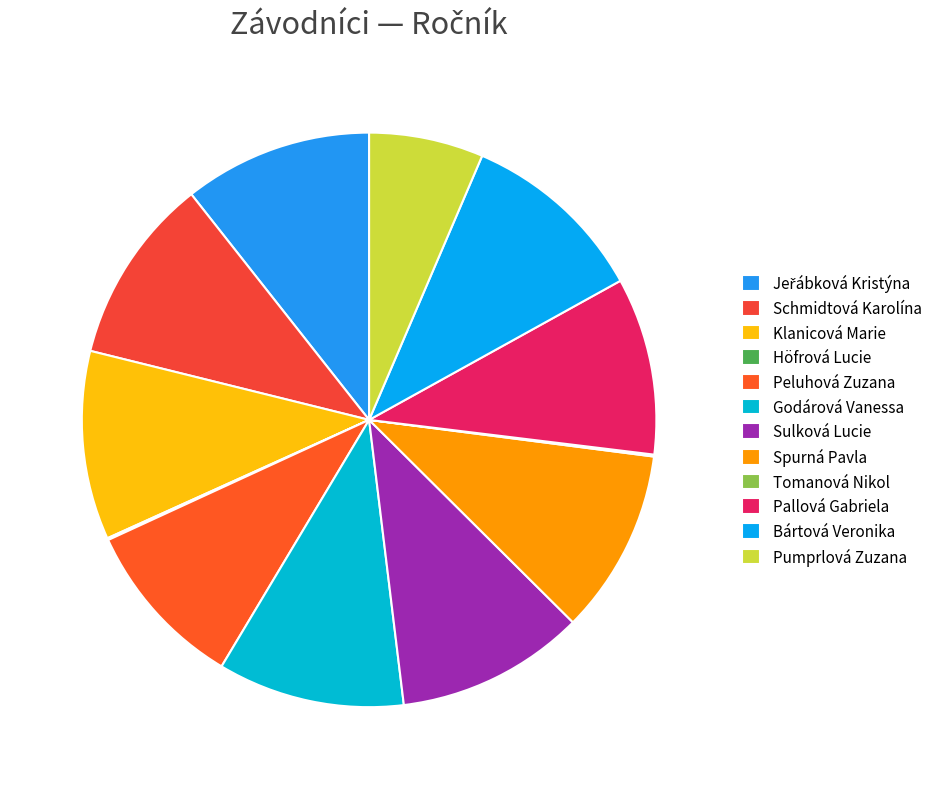

What portion of the pie excludes Pumprlová Zuzana?

93.6%